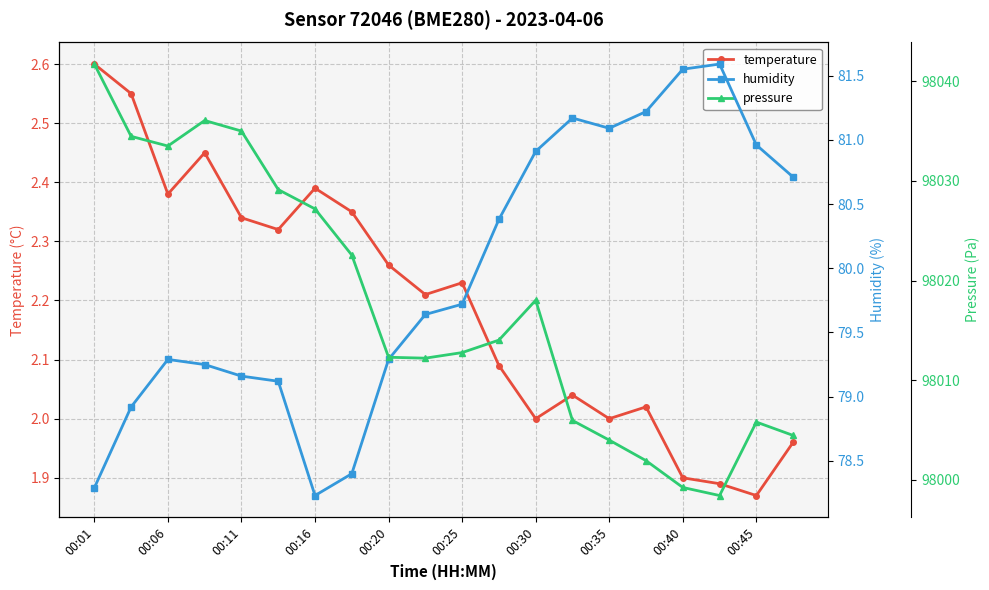

The value of temperature at 00:45 is 3.0. True or false?

False